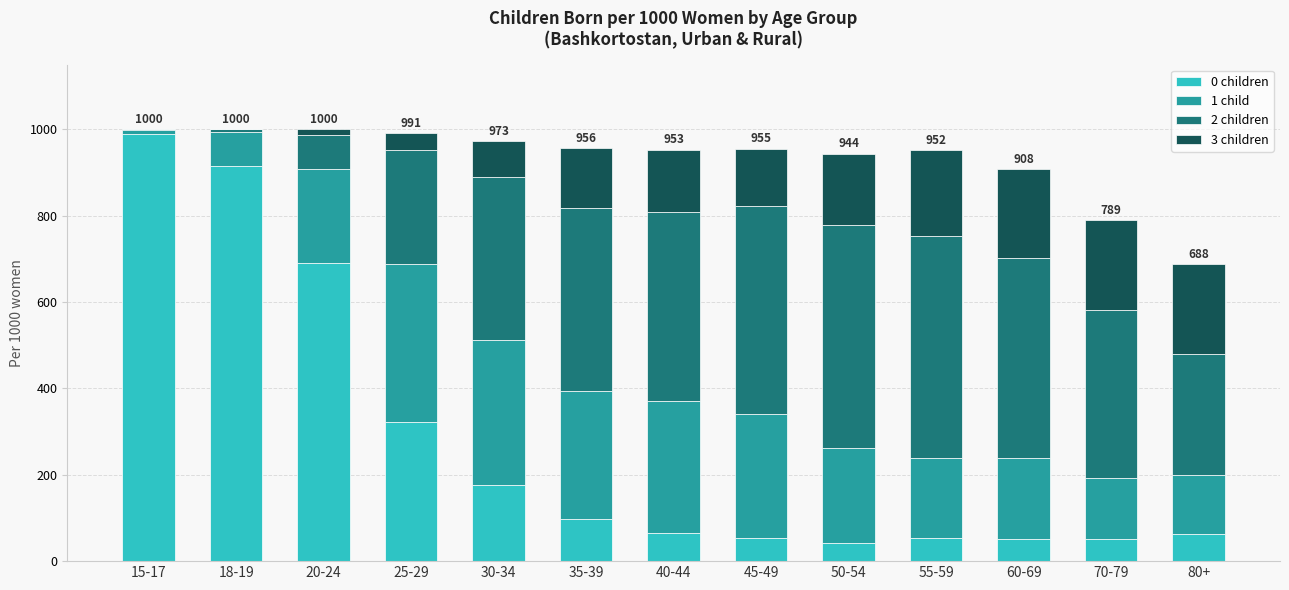

The value of 0 children at 40-44 is 66. True or false?

True